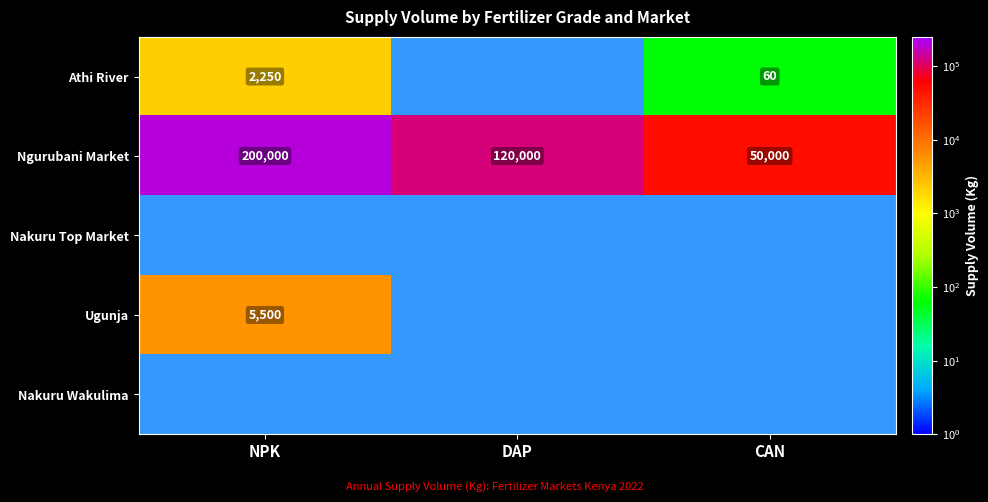

True or false: Ngurubani Market has a value of 336452 at NPK.

False